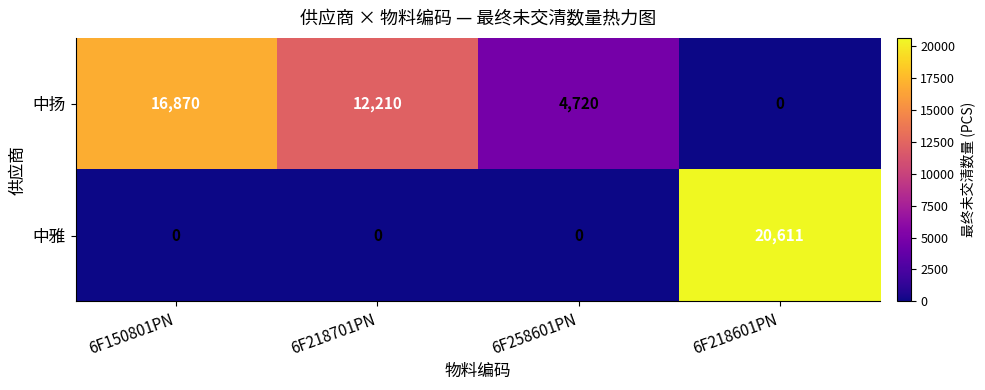

True or false: 中扬 has a value of 11768 at 6F218601PN.

False